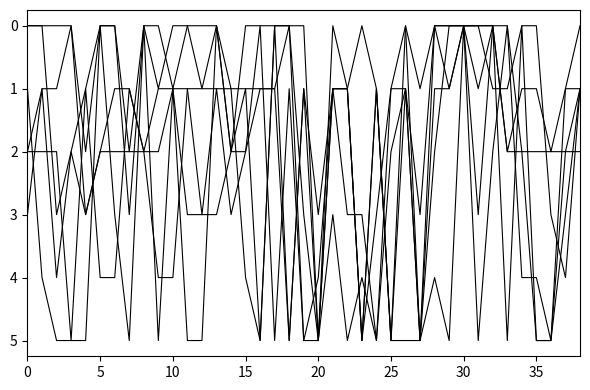

The value of 三.4(5分) at 24 is 0. True or false?

False